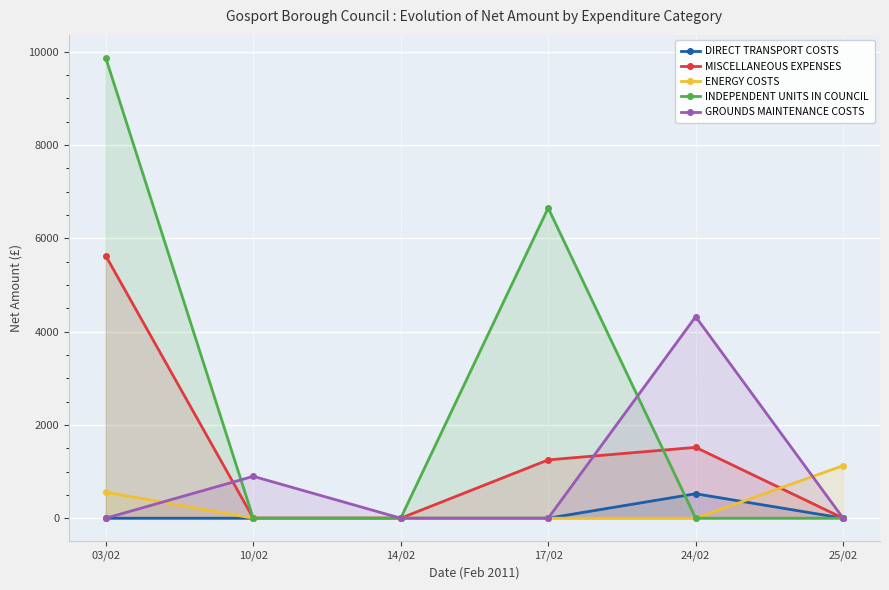

Where do INDEPENDENT UNITS IN COUNCIL and MISCELLANEOUS EXPENSES first cross each other?

17/02 and 24/02